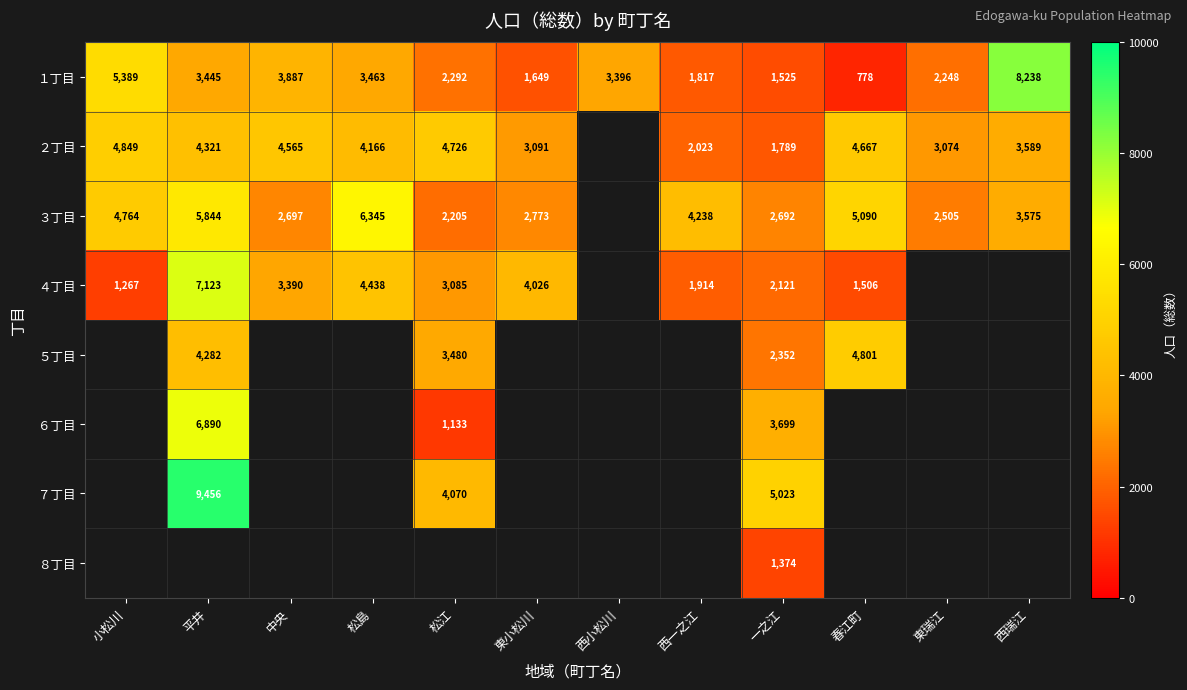

The ３丁目 series shows 2560 at 松島. True or false?

False